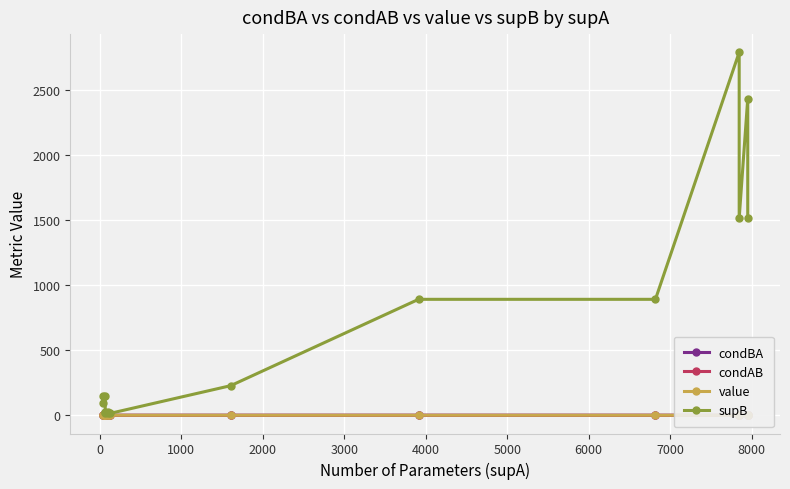

The condAB series shows 0.4 at 0. True or false?

False